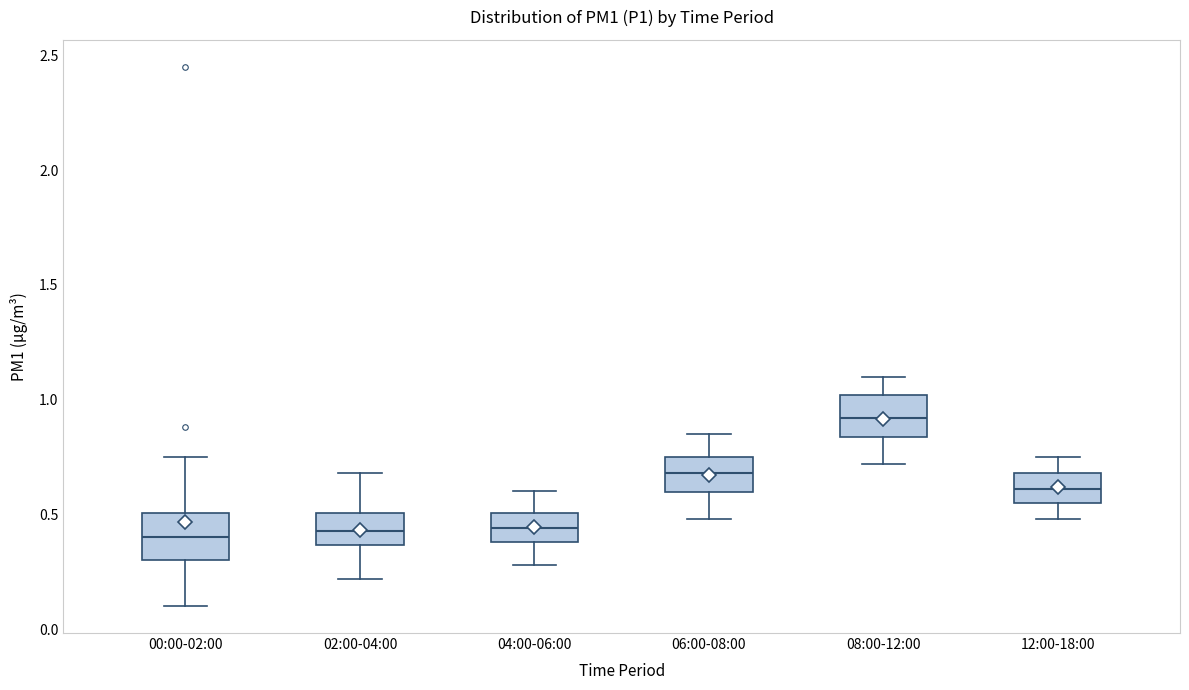

Reading left to right, read every box against the y-axis: the position of its median line, the range the box covers, and the ends of its whiskers. The values are not printed on the chart, so give them approximately, as read against the axis.

00:00-02:00: median 0.40, box 0.30 to 0.50, whiskers 0.10 to 0.75
02:00-04:00: median 0.45, box 0.35 to 0.50, whiskers 0.20 to 0.70
04:00-06:00: median 0.45, box 0.40 to 0.50, whiskers 0.30 to 0.60
06:00-08:00: median 0.70, box 0.60 to 0.75, whiskers 0.50 to 0.85
08:00-12:00: median 0.90, box 0.85 to 1.00, whiskers 0.70 to 1.10
12:00-18:00: median 0.60, box 0.55 to 0.70, whiskers 0.50 to 0.75